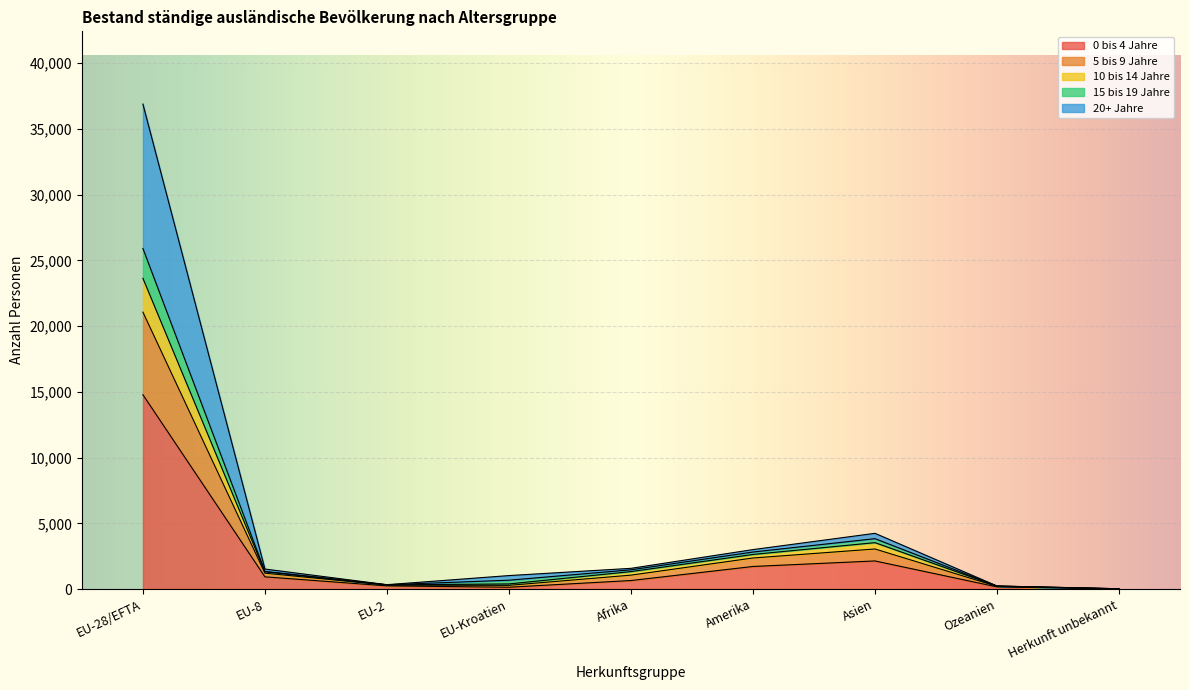

What are all the series names shown in the legend?

0 bis 4 Jahre, 5 bis 9 Jahre, 10 bis 14 Jahre, 15 bis 19 Jahre, 20+ Jahre